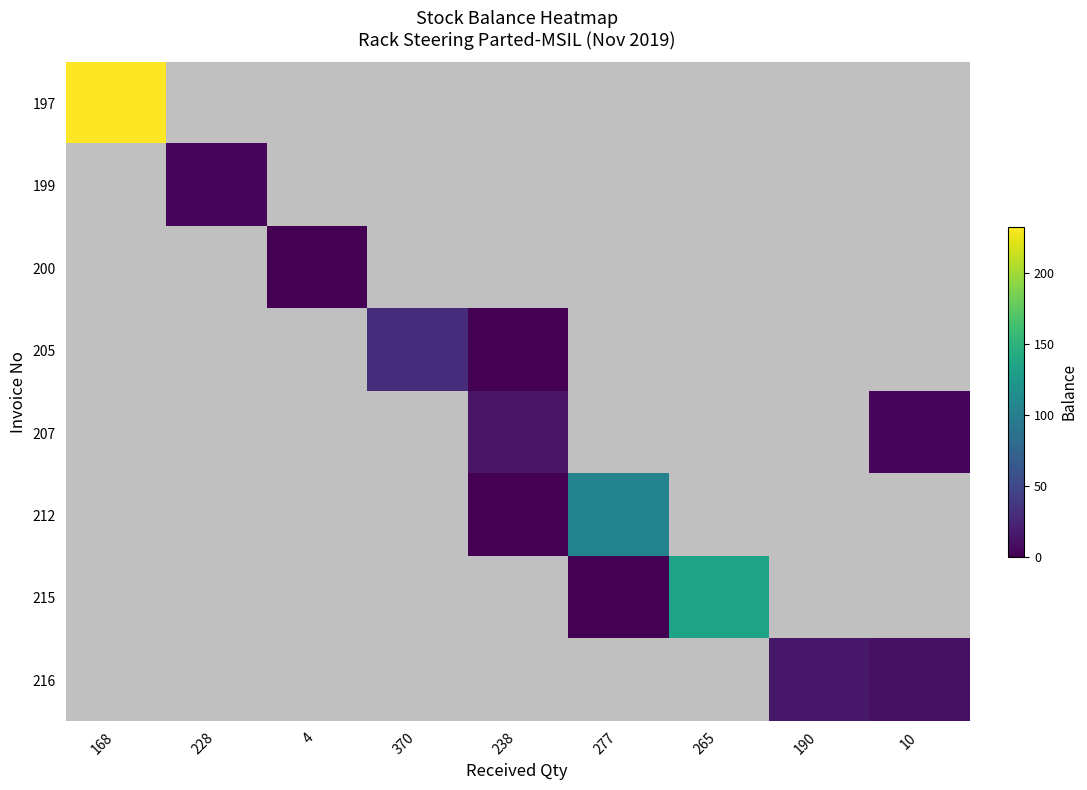

Count the number of categories in the chart.

9